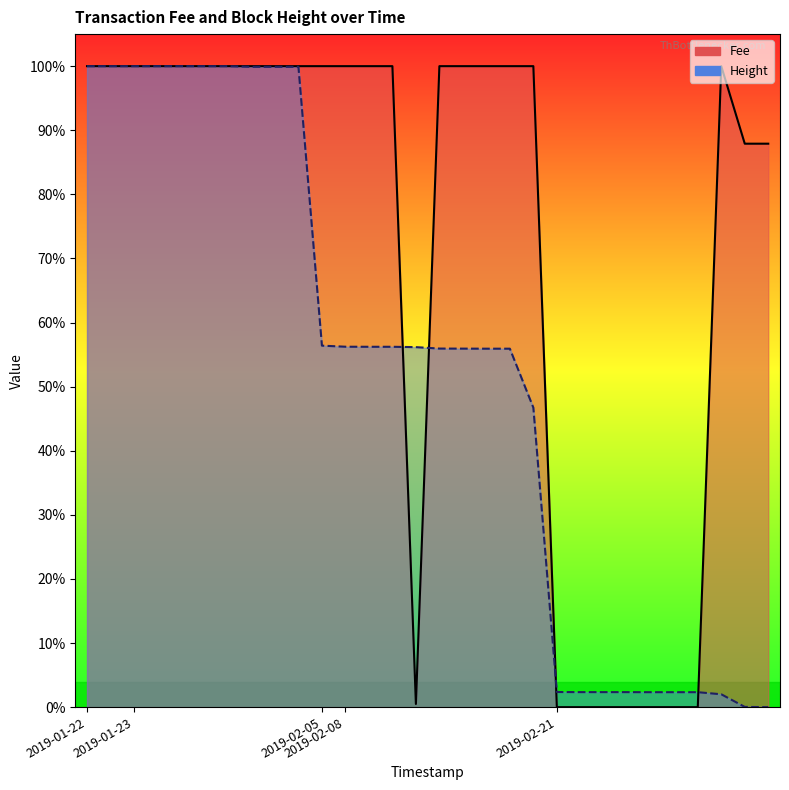

Which has a higher value, 2019-02-21 or 2019-02-21?

2019-02-21